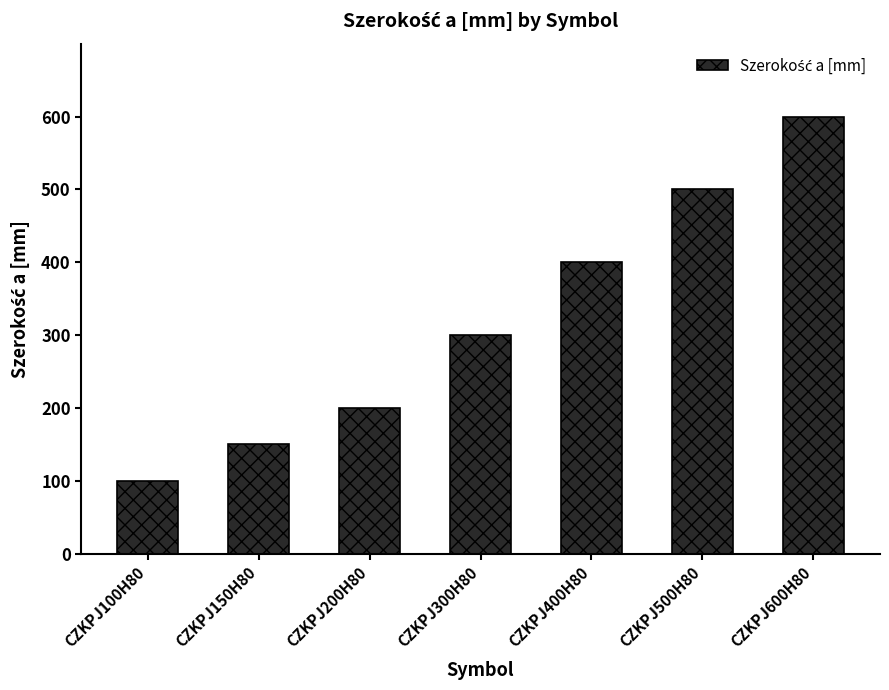

What is the difference between the maximum and minimum values?

500